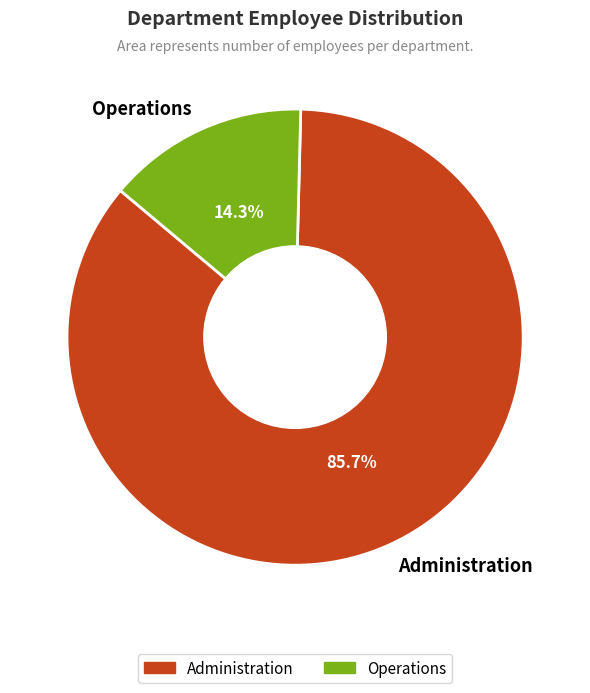

How many slices are in this pie chart?

2